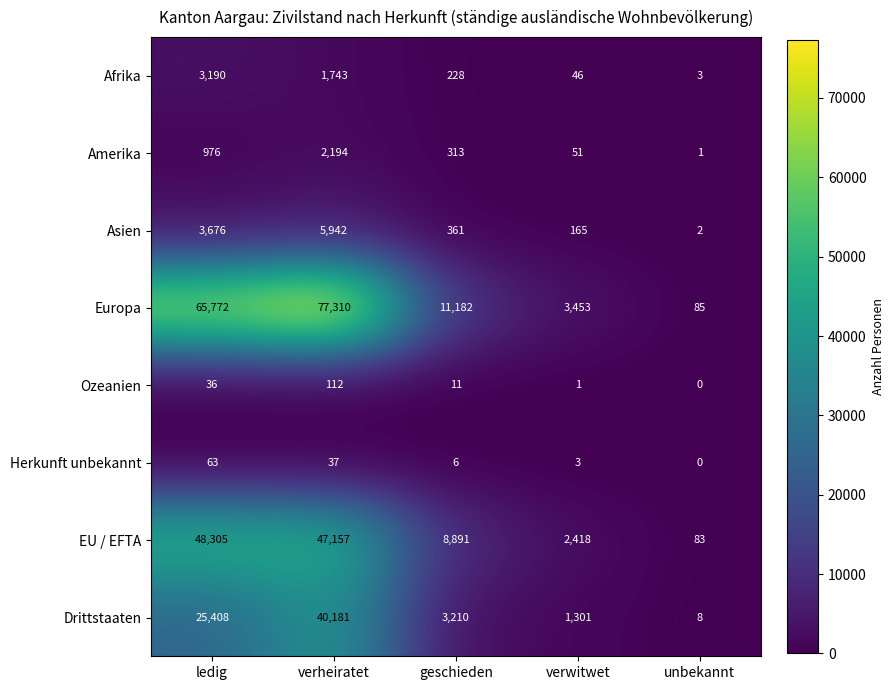

What is the highest value of the Drittstaaten series?

40181